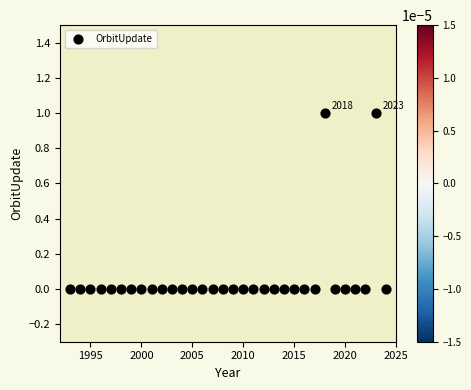

What is the range of X values (max minus min)?

31